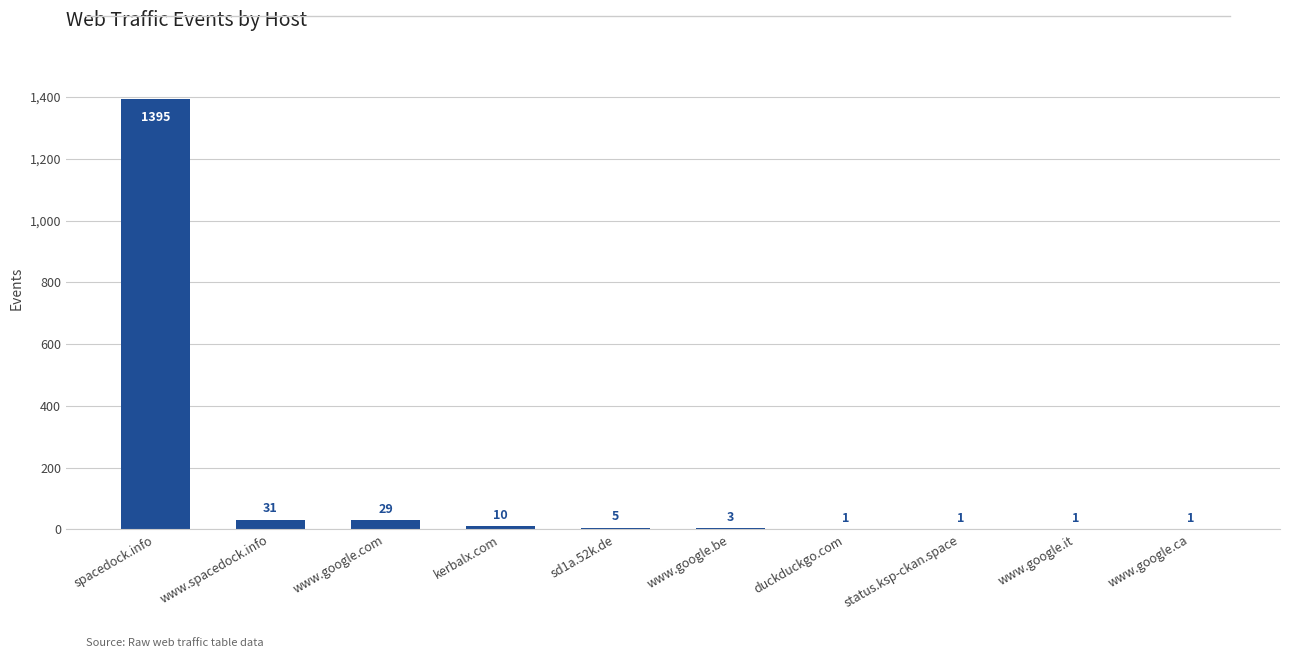

True or false: the data shows 5 at sd1a.52k.de.

True